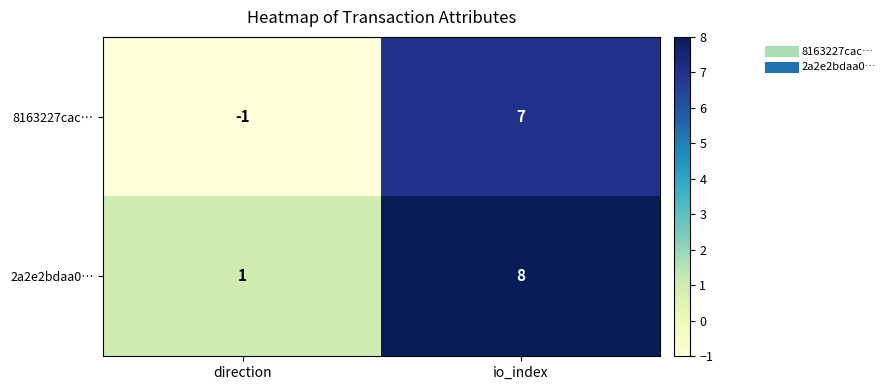

What is the approximate value of 8163227cac… at io_index?

7